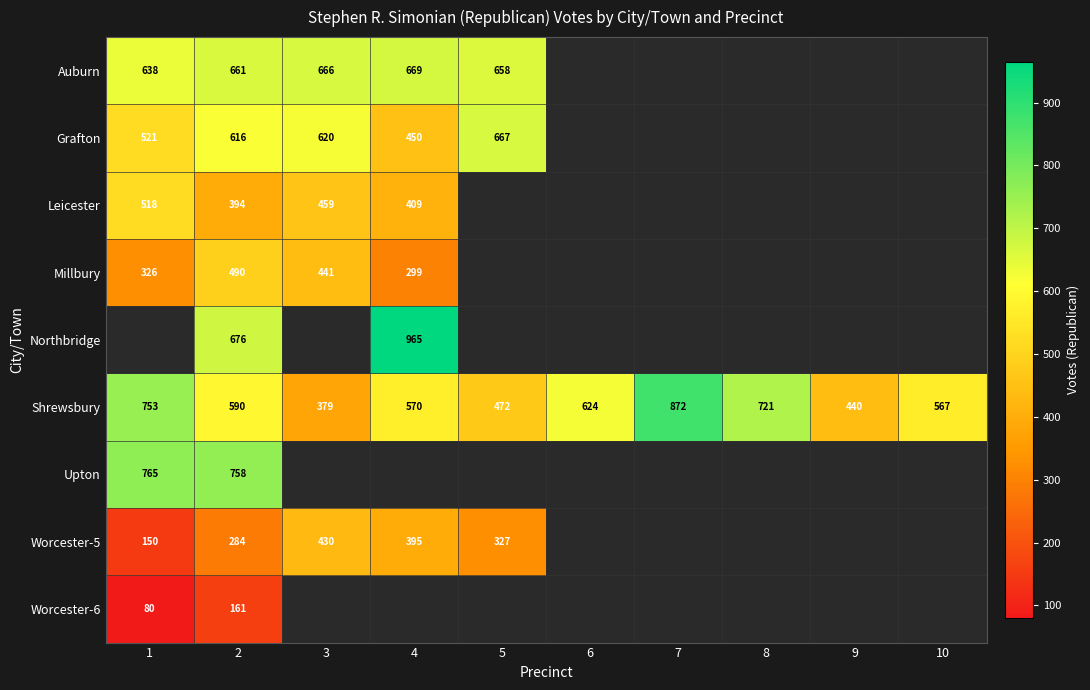

At which label is Shrewsbury closest to 625?

6